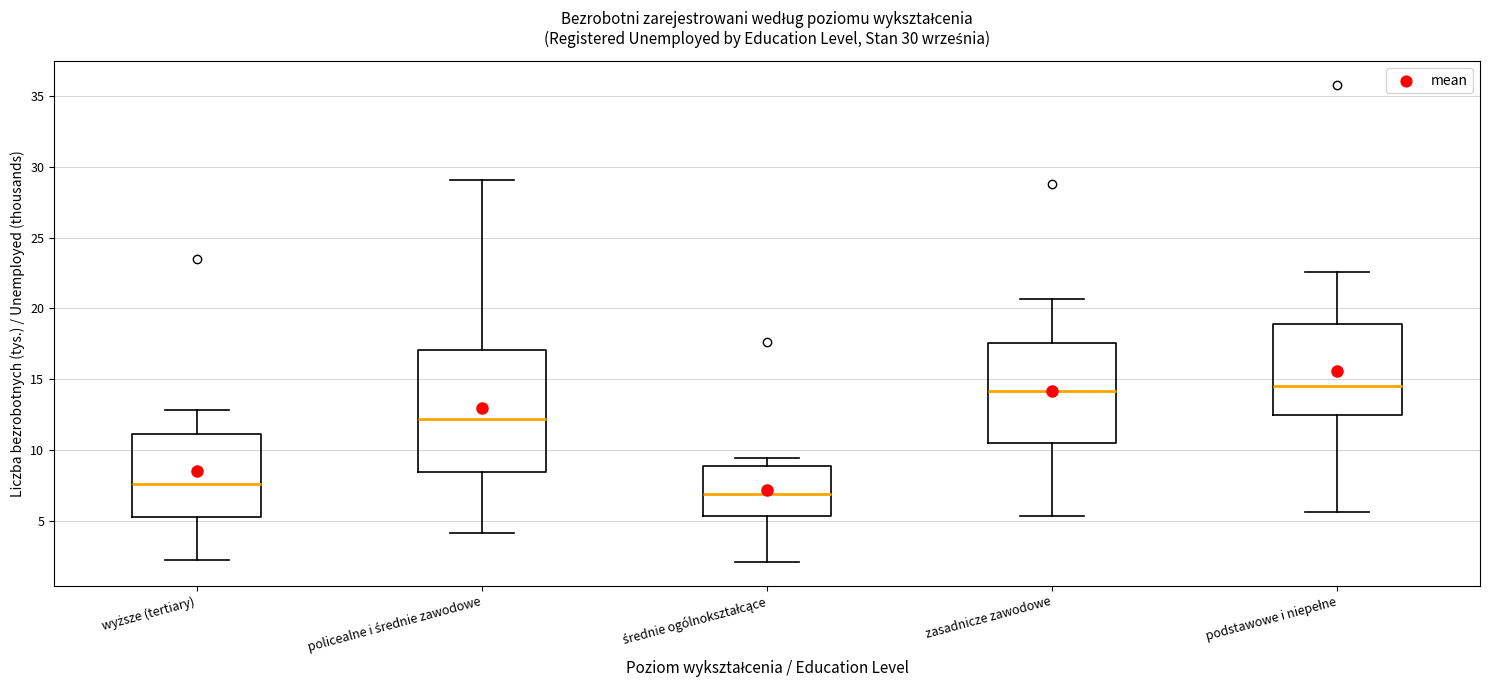

Which box's median line is the lowest?

średnie ogólnokształcące